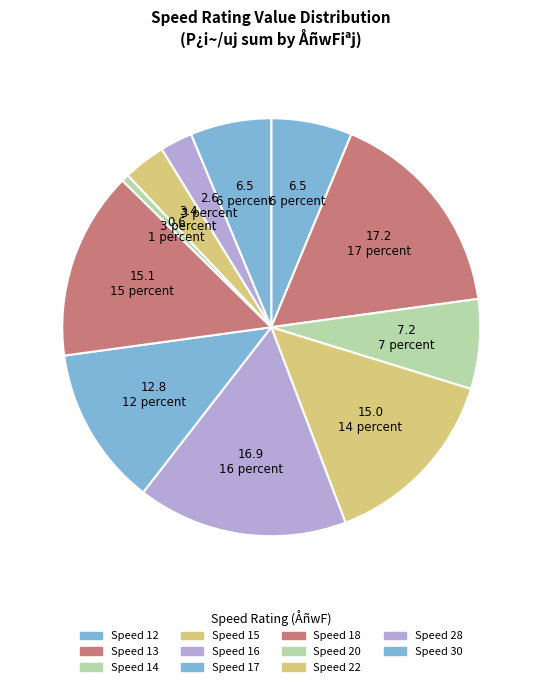

How many slices are in this pie chart?

11